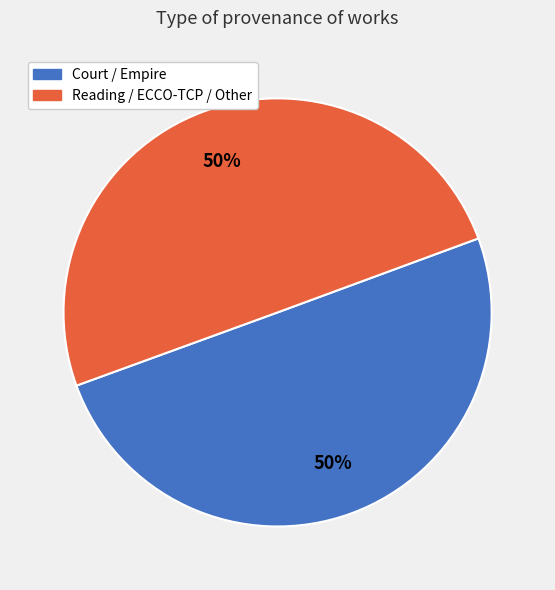

True or false: Court / Empire accounts for 50% of the total.

True